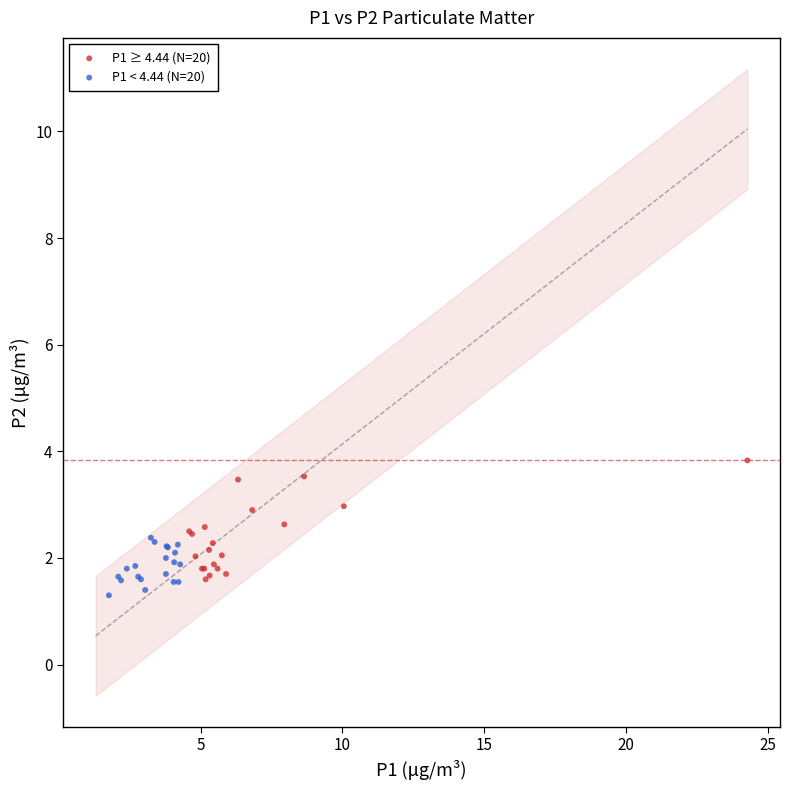

Which series has the widest spread of Y values?

P1 ≥ 4.44 (N=20)